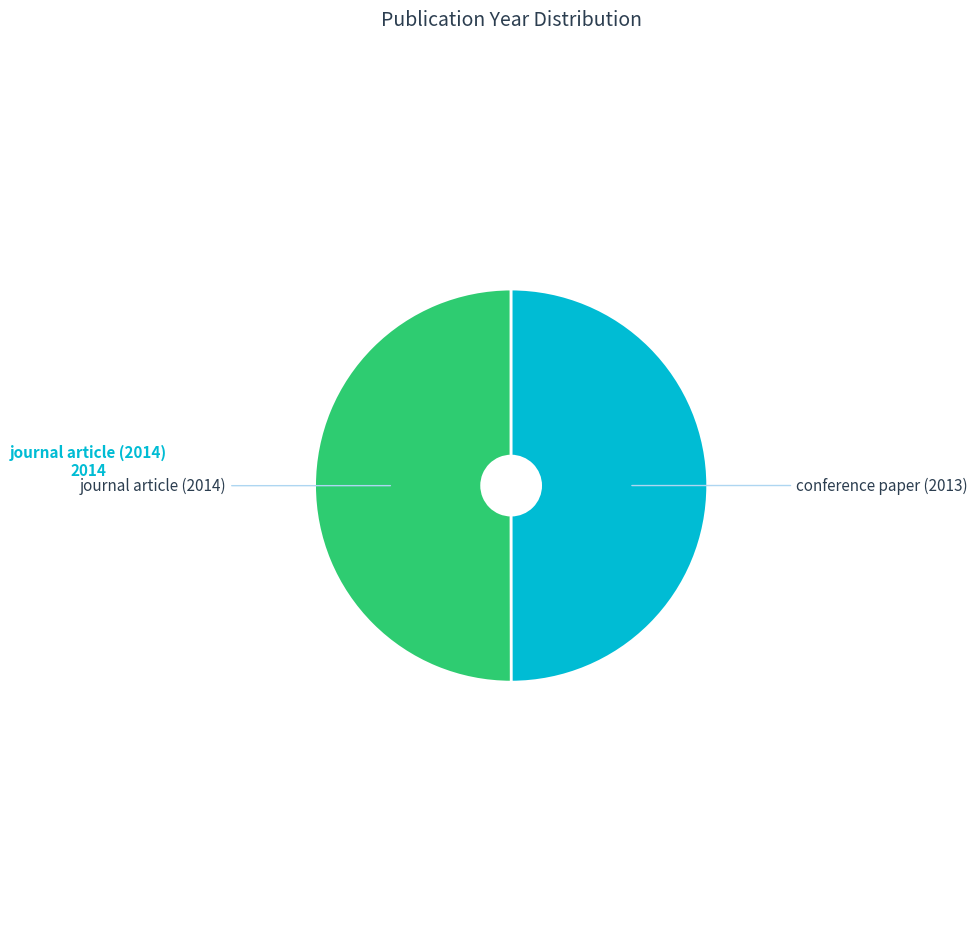

Rank the categories by value from lowest to highest.

conference paper (2013), journal article (2014)